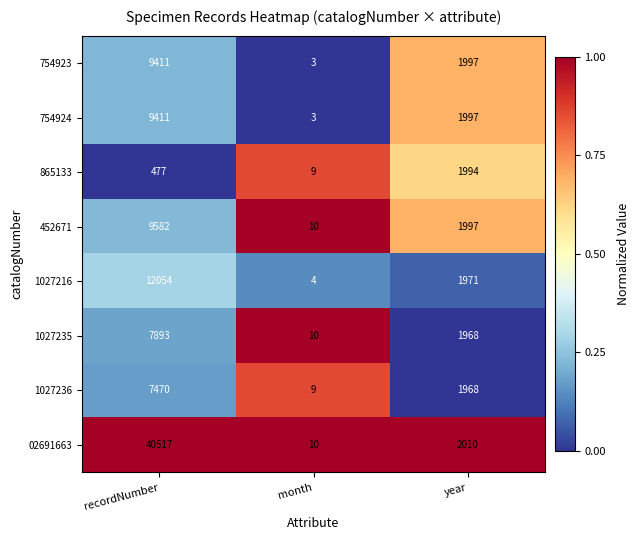

Reading left to right, extract all data points from this chart.

754923: 9411	3	1997
754924: 9411	3	1997
865133: 477	9	1994
452671: 9582	10	1997
1027216: 12054	4	1971
1027235: 7893	10	1968
1027236: 7470	9	1968
02691663: 40517	10	2010